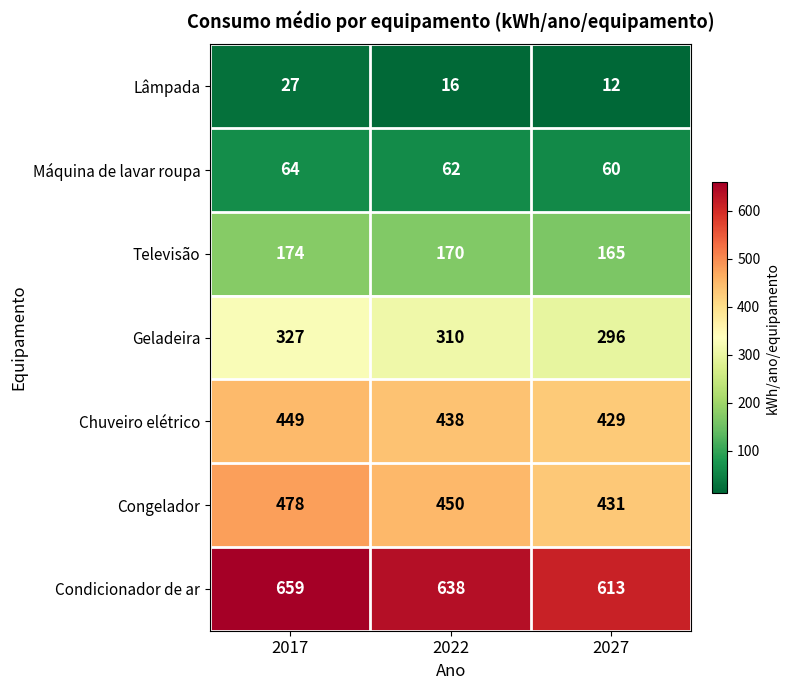

Is it true that Geladeira equals 327 at 2017?

True